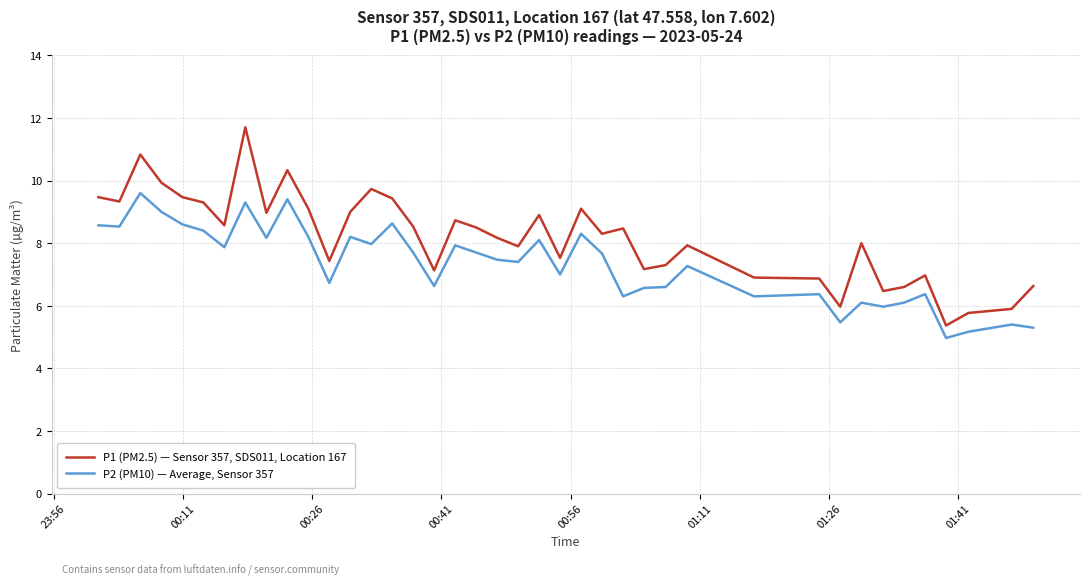

Which series has the largest total across all categories?

P1 (PM2.5) — Sensor 357, SDS011, Location 167